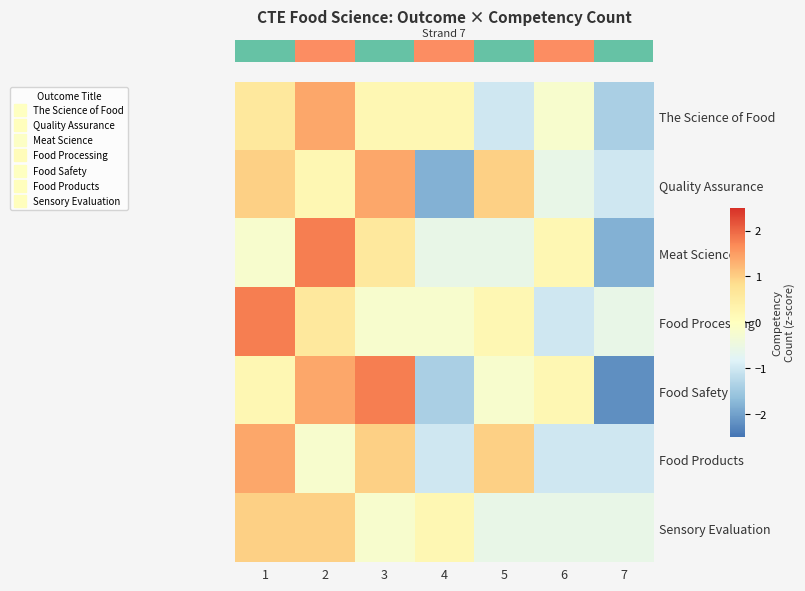

What is the total value across all series at 3?

4.6